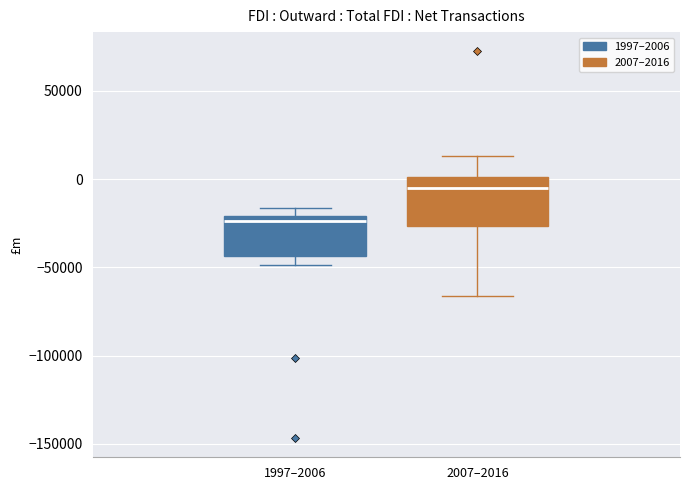

Where is the upper edge of the box for 1997–2006 on the y-axis? The values are not printed on the chart, so give them approximately, as read against the axis.

-20000